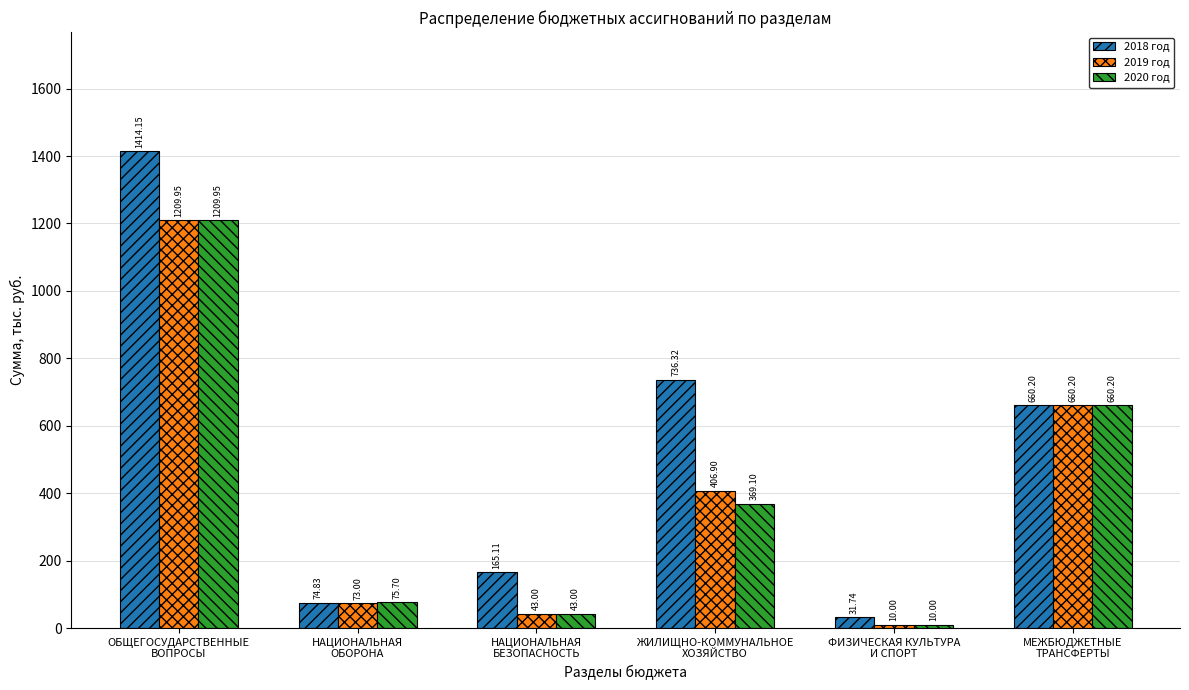

What is the difference between the 2020 год values at НАЦИОНАЛЬНАЯ
ОБОРОНА and ЖИЛИЩНО-КОММУНАЛЬНОЕ
ХОЗЯЙСТВО?

293.4